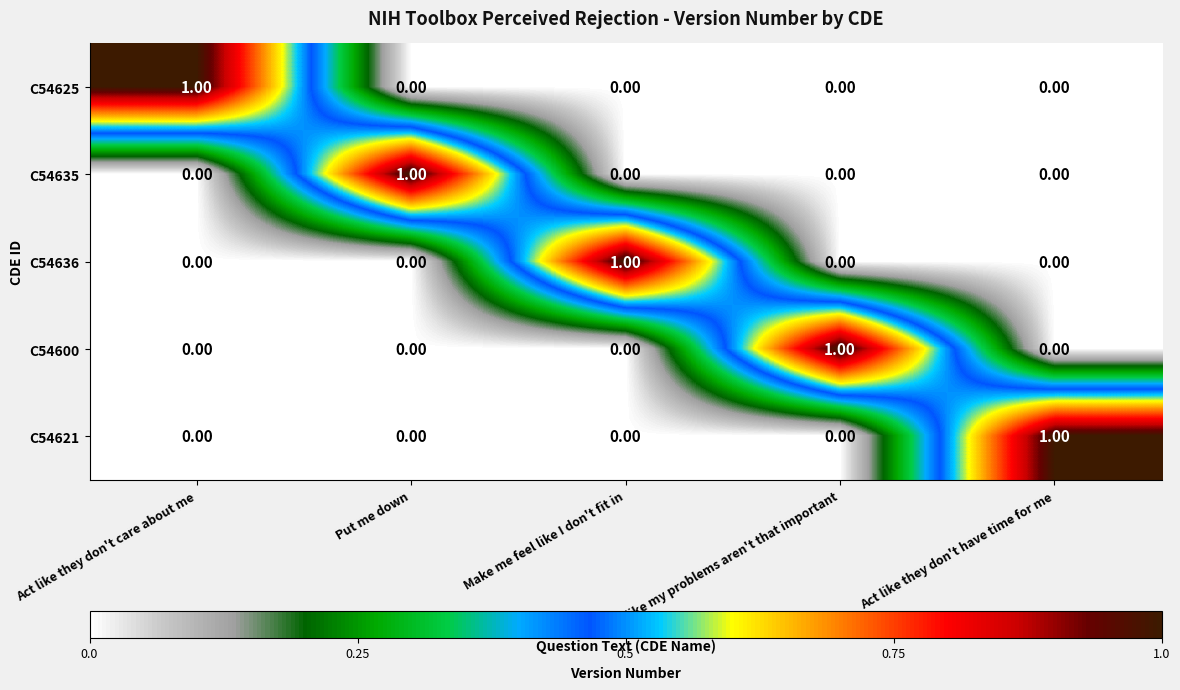

What is the spread (max minus min) of values at Act like my problems aren't that important?

1